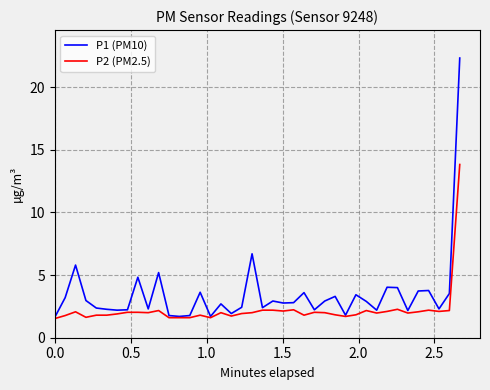

Which series has the largest range (max minus min)?

P1 (PM10)